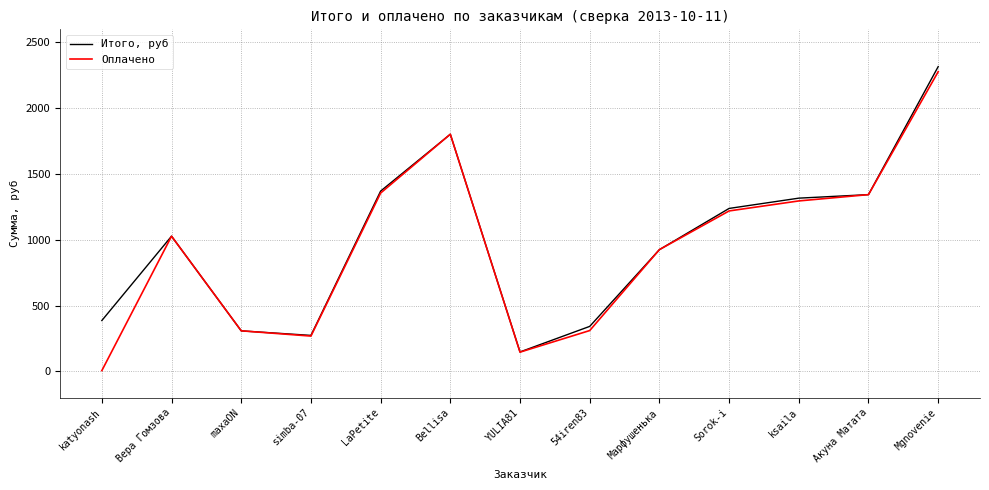

What is the minimum value shown in the chart?

6.7